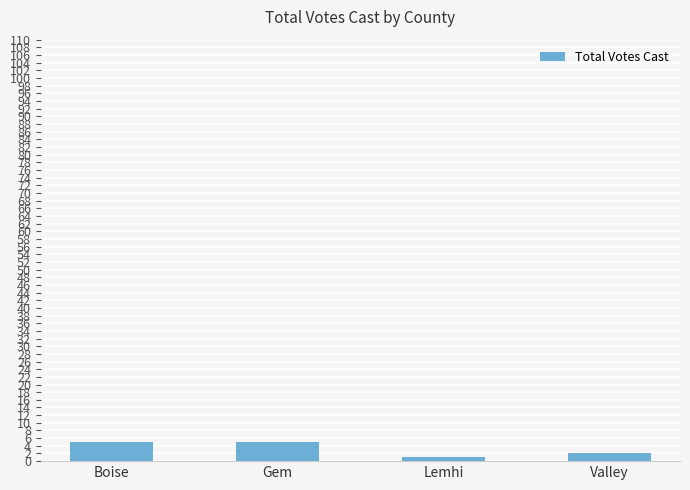

Which has a higher value, Gem or Lemhi?

Gem